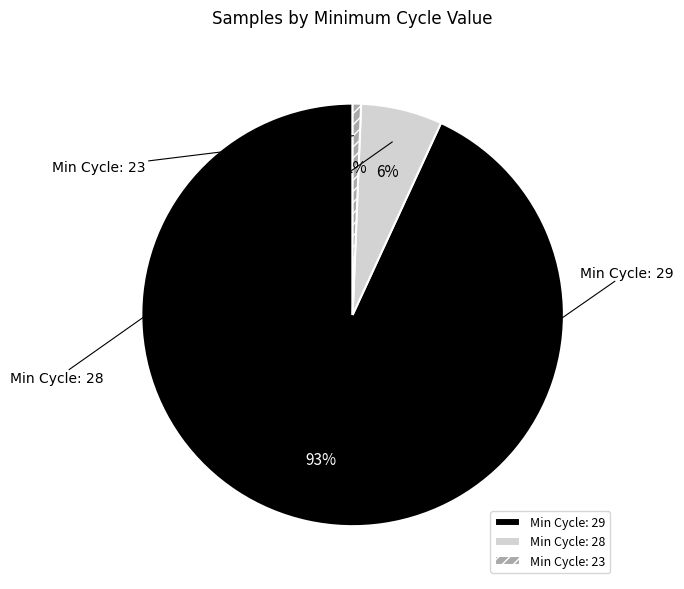

How many slices are in this pie chart?

3